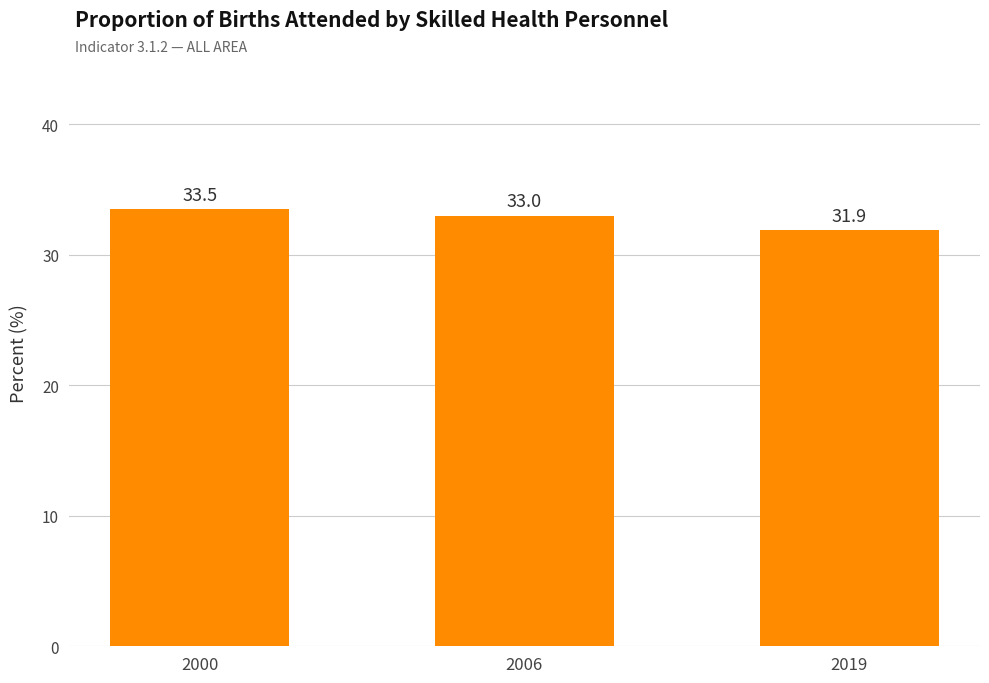

What is the change in value from 2000 to 2006?

-0.5